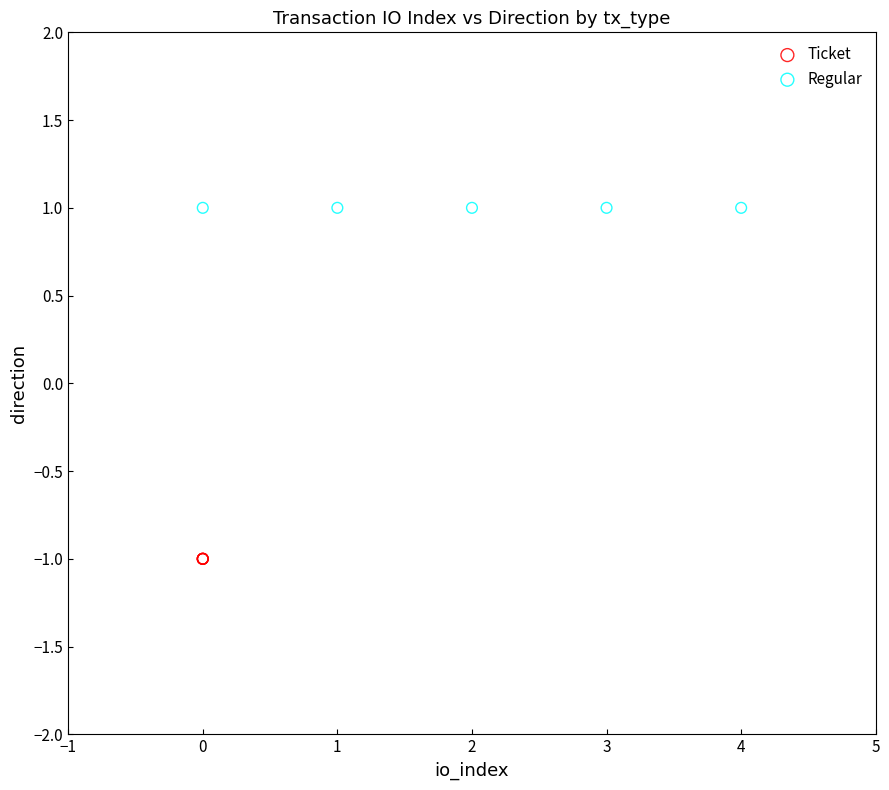

Which series reaches the minimum Y coordinate?

Ticket